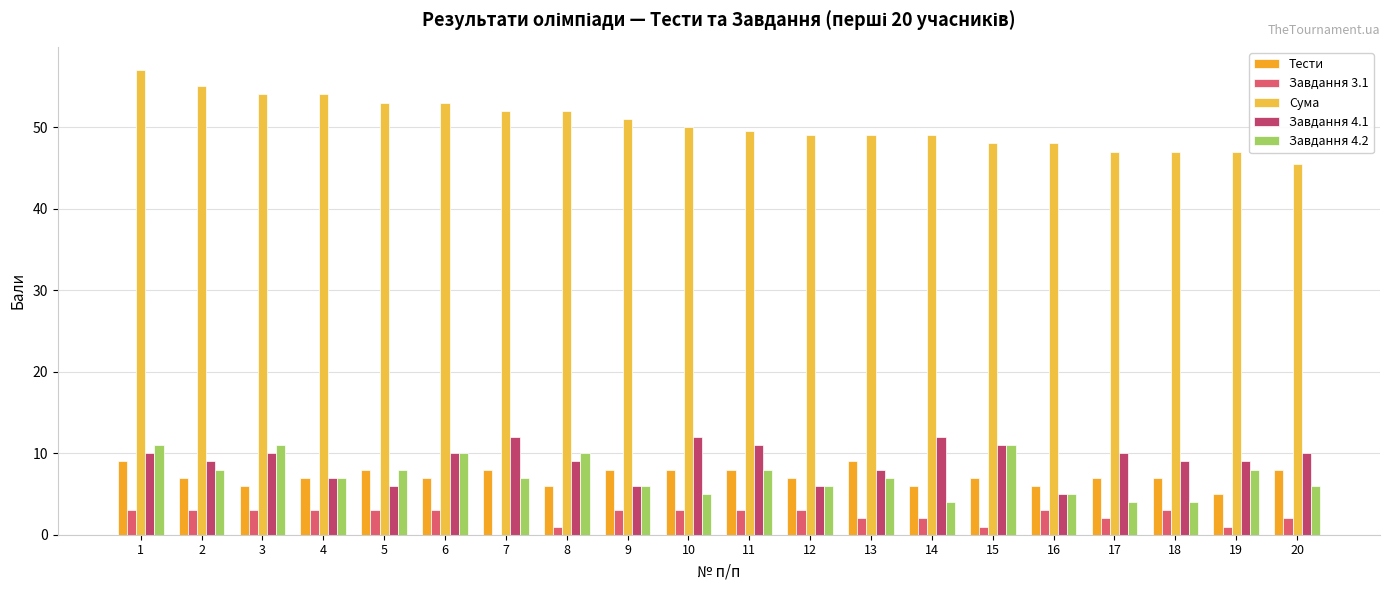

At 8, list the series in order from smallest to largest.

Завдання 3.1, Тести, Завдання 4.1, Завдання 4.2, Сума